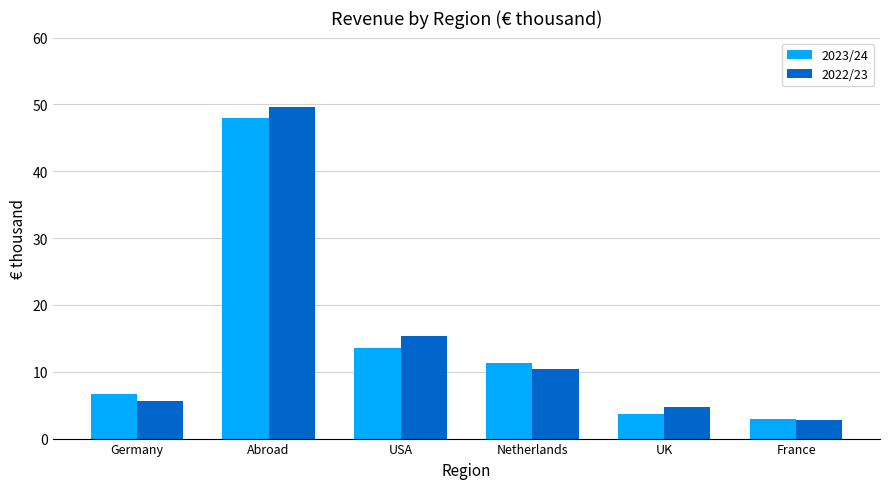

Which category has the highest value in the 2023/24 series?

Abroad